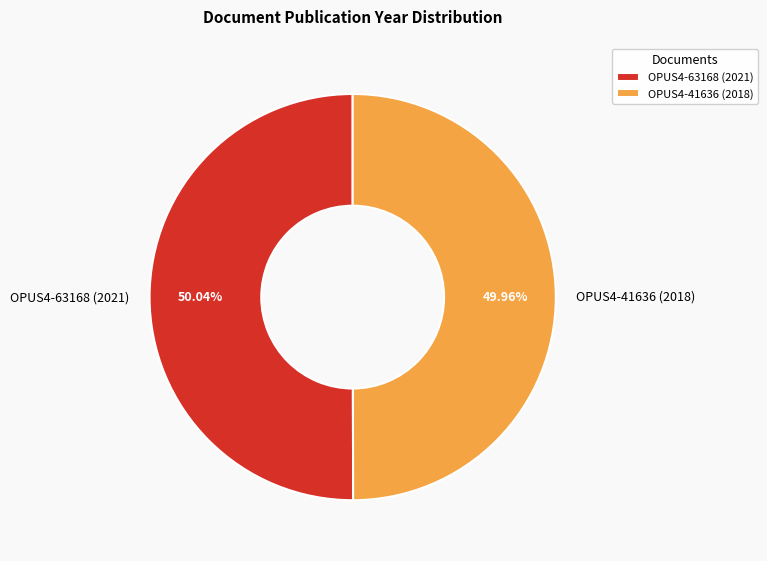

What is the ratio of the value at OPUS4-63168 (2021) to the value at OPUS4-41636 (2018)?

1.0